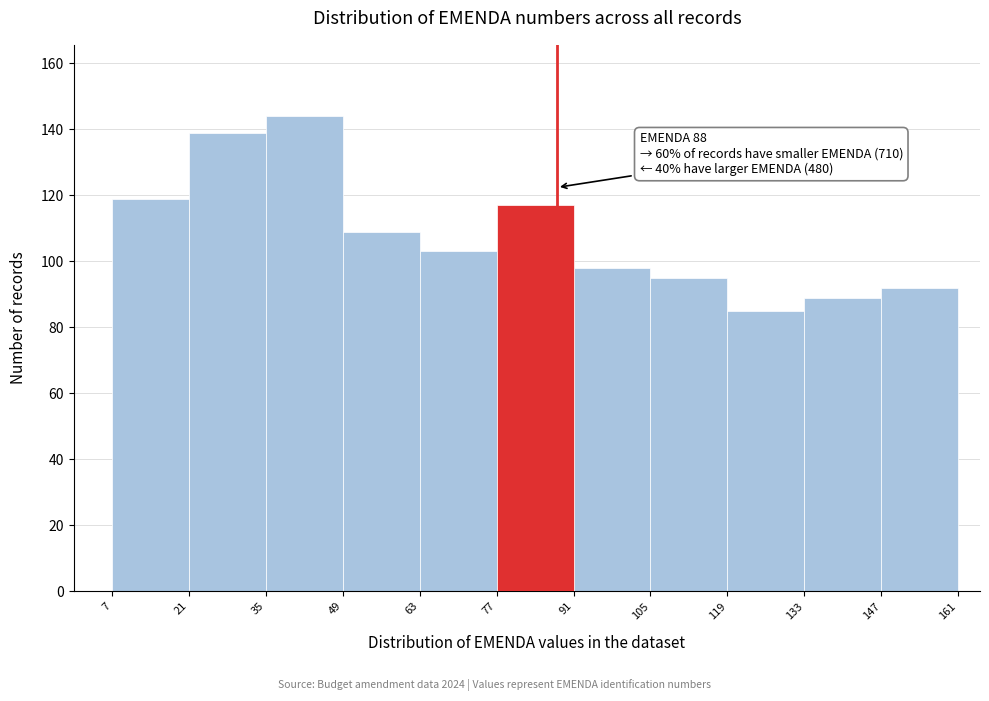

Which range on the x-axis has the tallest bar?

35 to 49